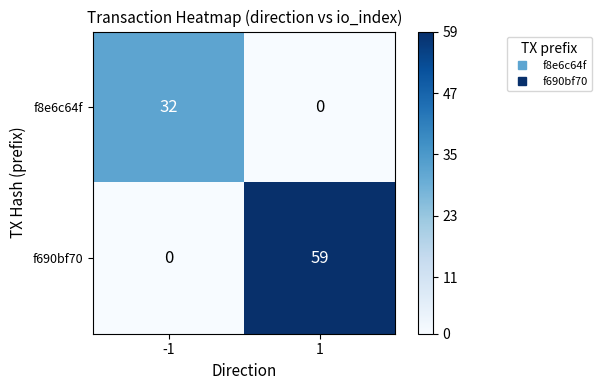

Between -1 and 1, which series saw the biggest shift?

f690bf70